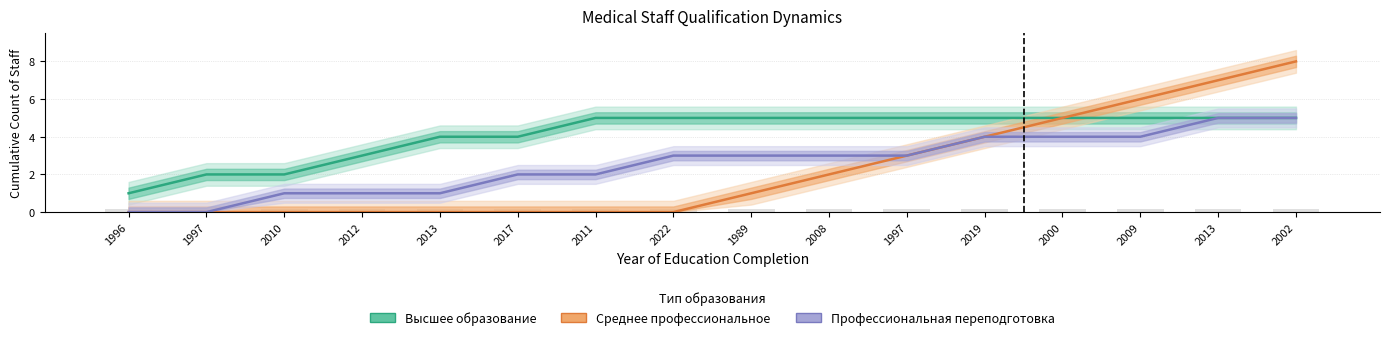

What is the highest value of the Высшее образование series?

5